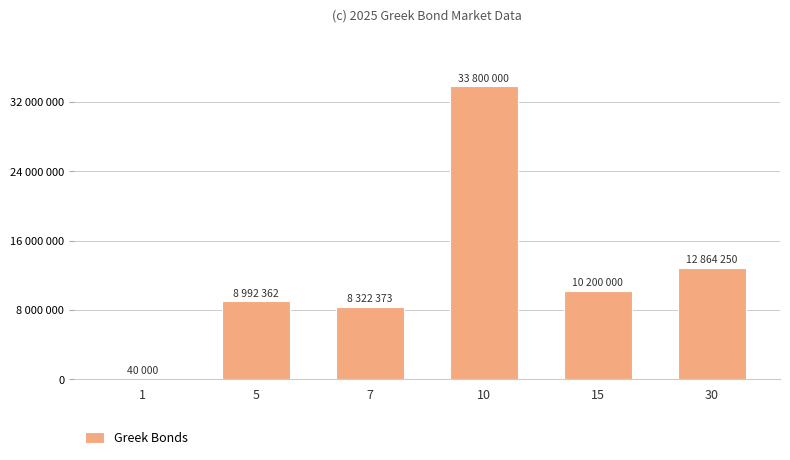

What is the change in value from 5 to 10?

+24807638